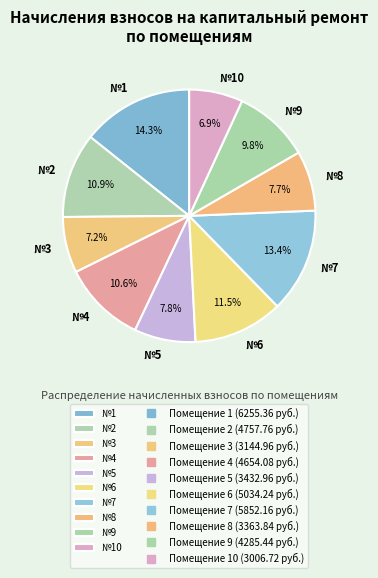

Is there a majority slice in this chart?

No